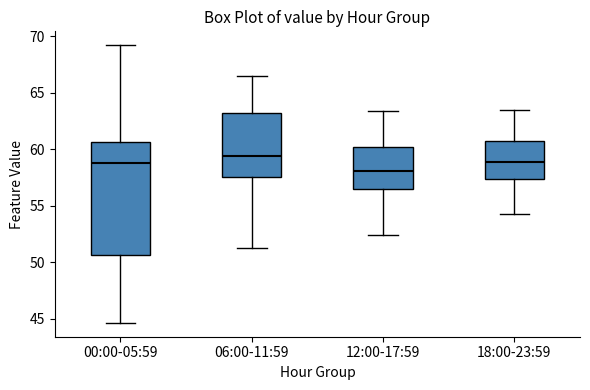

Where is the lower edge of the box for 06:00-11:59 on the y-axis? The values are not printed on the chart, so give them approximately, as read against the axis.

57.5